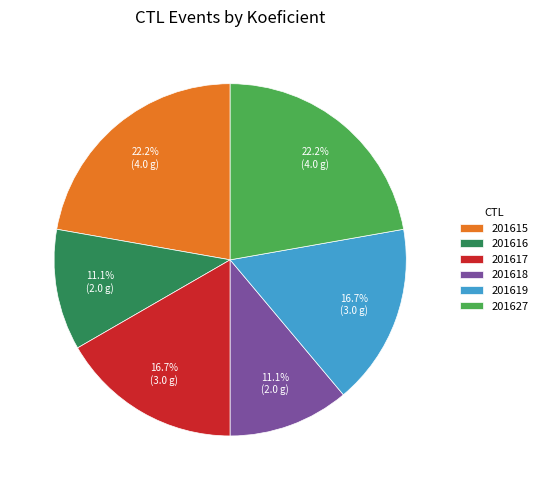

Is there any slice that represents more than half of the pie?

No